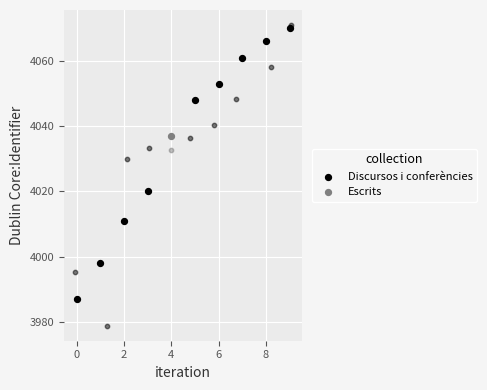

What is the ratio of the value at 0 to the value at 2?

1.0